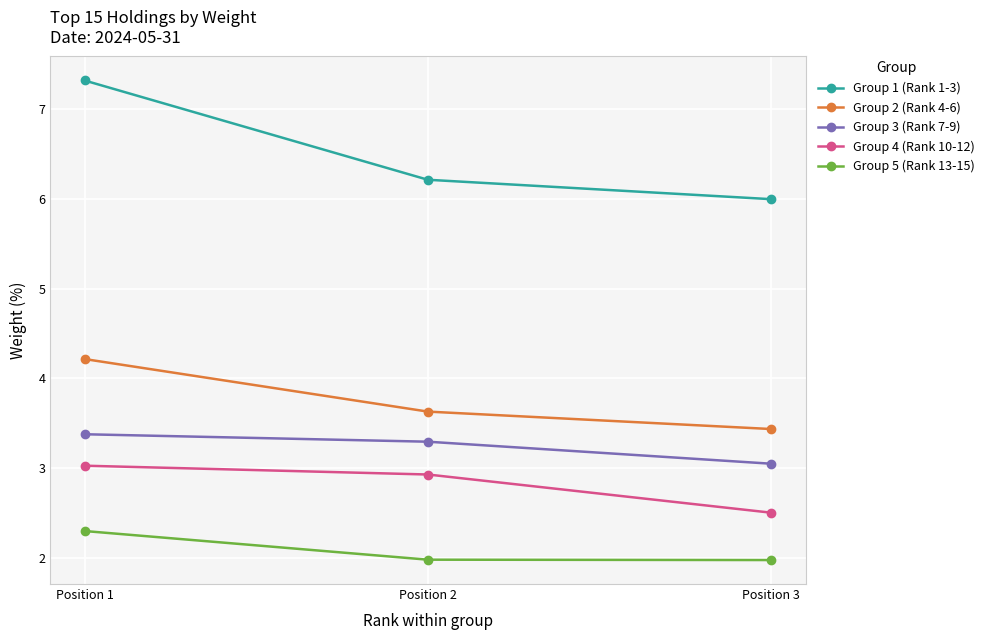

At which category is the sum across all series the highest?

Position 1